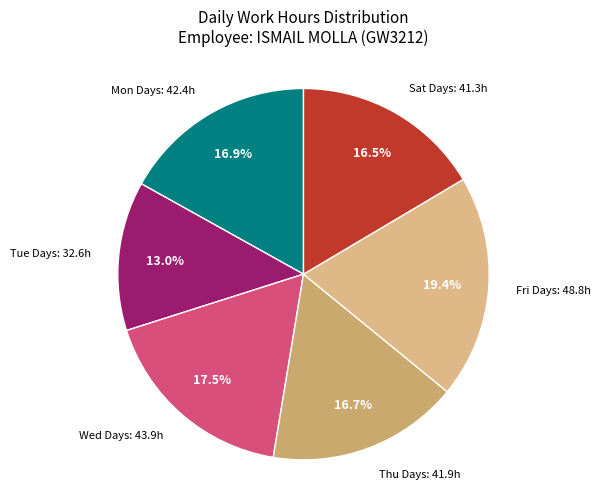

Count the number of slices in the pie.

6